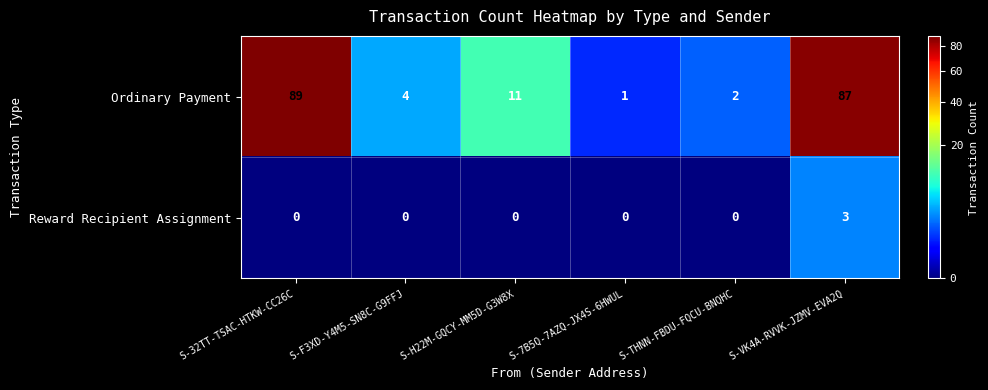

What is the highest value of the Ordinary Payment series?

89